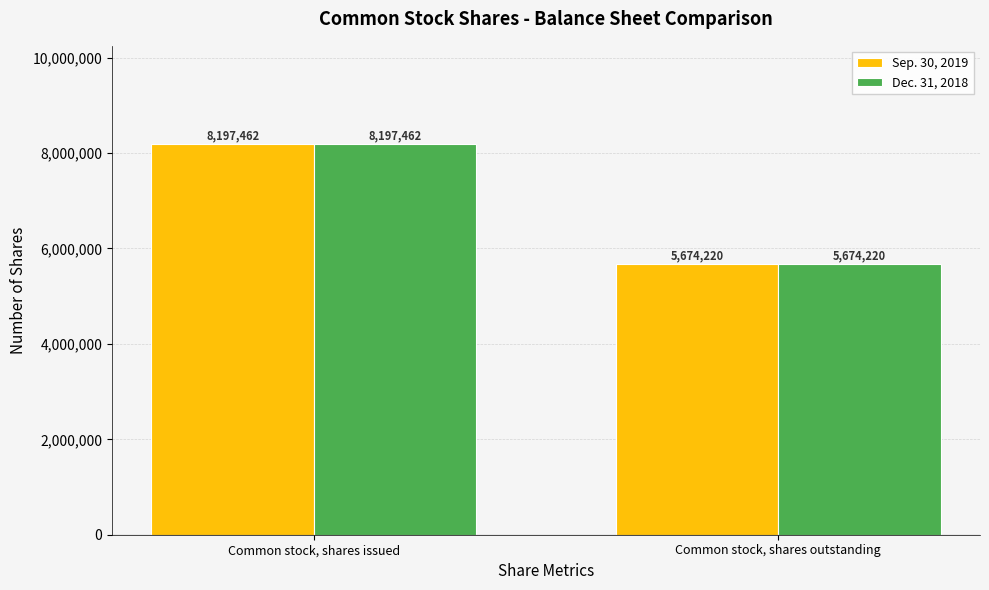

How many bars are there in total?

4